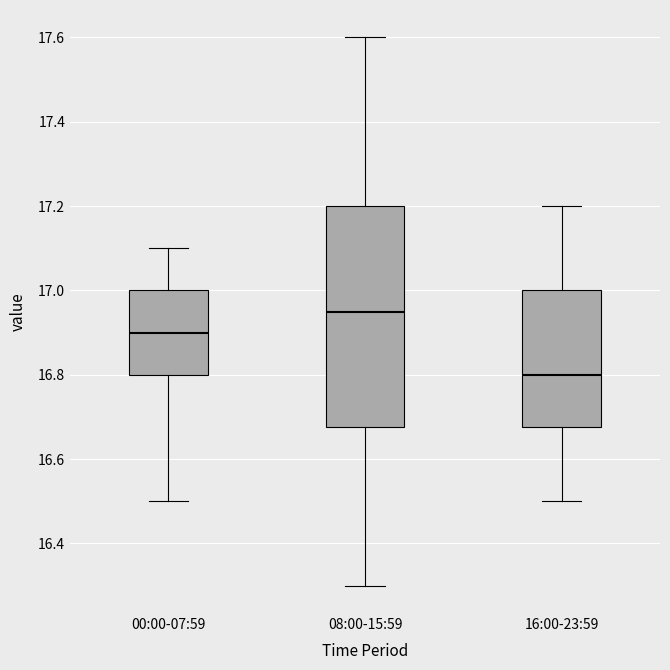

Reading left to right, read every box against the y-axis: the position of its median line, the range the box covers, and the ends of its whiskers. The values are not printed on the chart, so give them approximately, as read against the axis.

00:00-07:59: median 16.90, box 16.80 to 17.00, whiskers 16.50 to 17.10
08:00-15:59: median 16.96, box 16.68 to 17.20, whiskers 16.30 to 17.60
16:00-23:59: median 16.80, box 16.68 to 17.00, whiskers 16.50 to 17.20